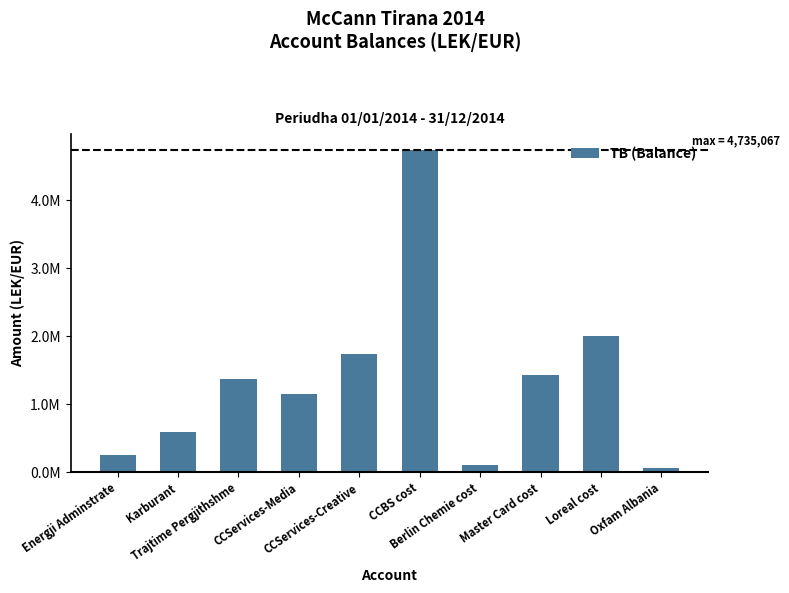

Reading left to right, what are all the values shown in this chart?

250227.1	588118.9	1366068.5	1149043.7	1735151.5	4735066.9	105900.0	1434003.2	2010362.2	61813.2